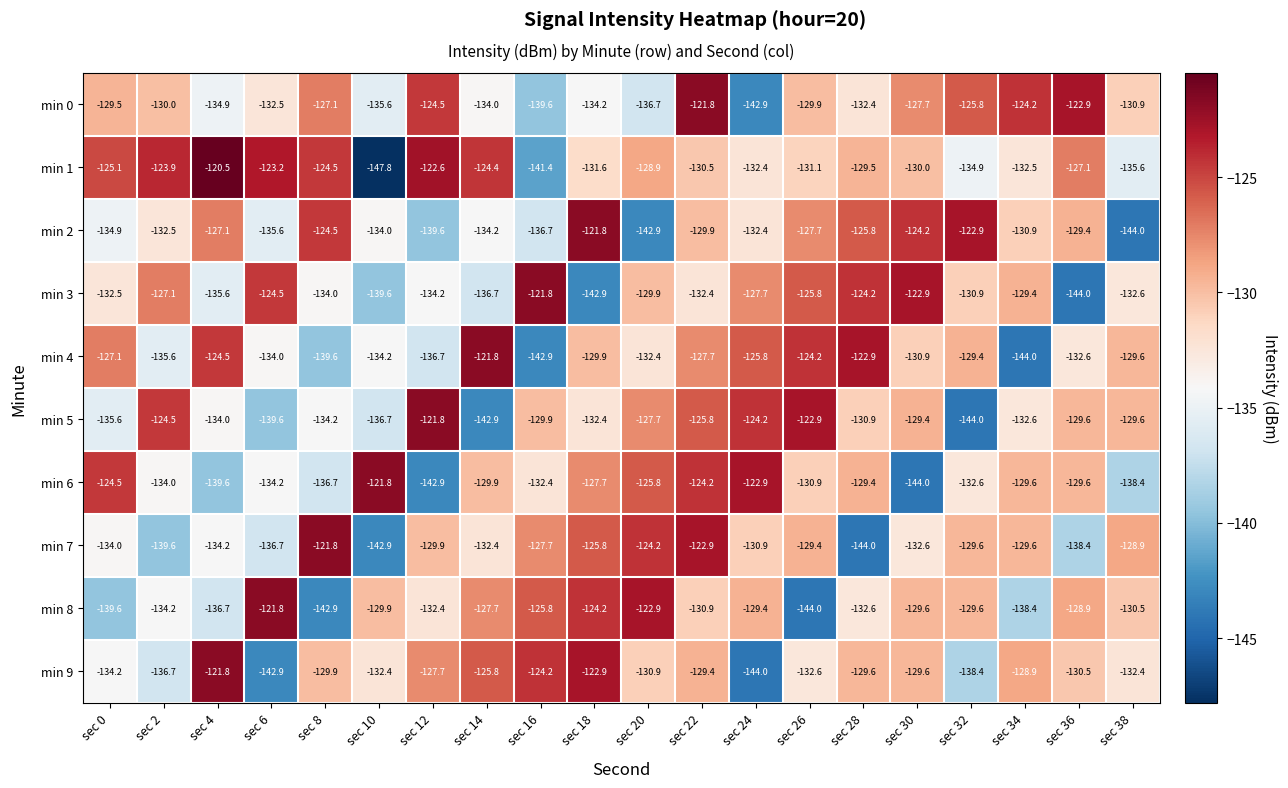

Between sec 20 and sec 22, which series saw the biggest shift?

min 0